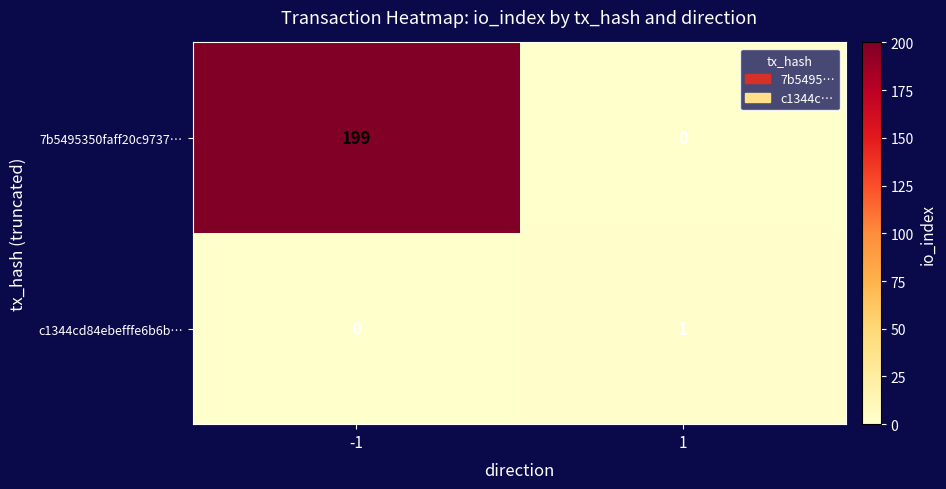

True or false: c1344cd84ebefffe6b6b… has a value of 2 at 1.

False